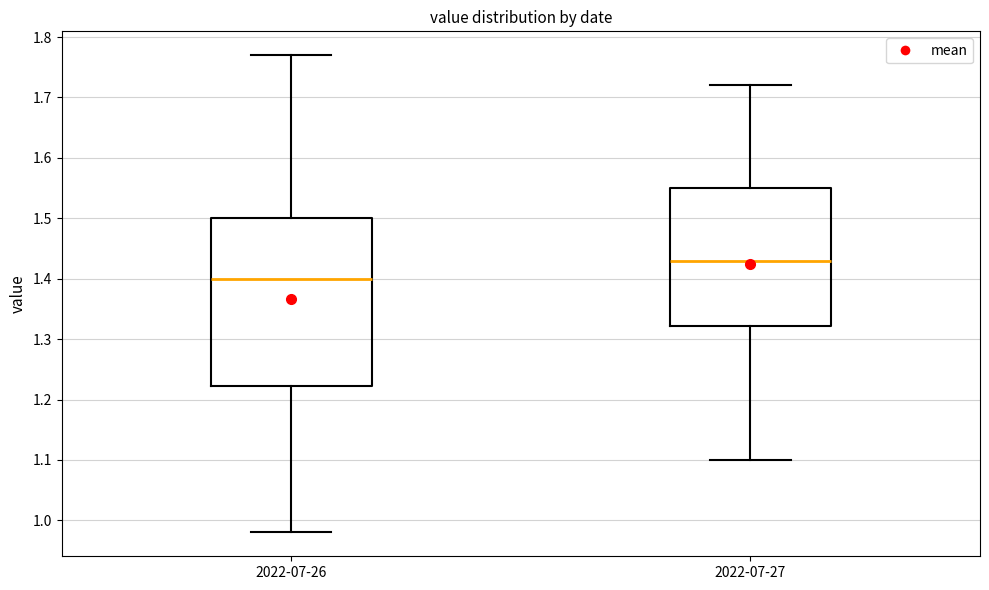

Reading left to right, read every box against the y-axis: the position of its median line, the range the box covers, and the ends of its whiskers. The values are not printed on the chart, so give them approximately, as read against the axis.

2022-07-26: median 1.40, box 1.22 to 1.50, whiskers 0.98 to 1.77
2022-07-27: median 1.43, box 1.32 to 1.55, whiskers 1.10 to 1.72